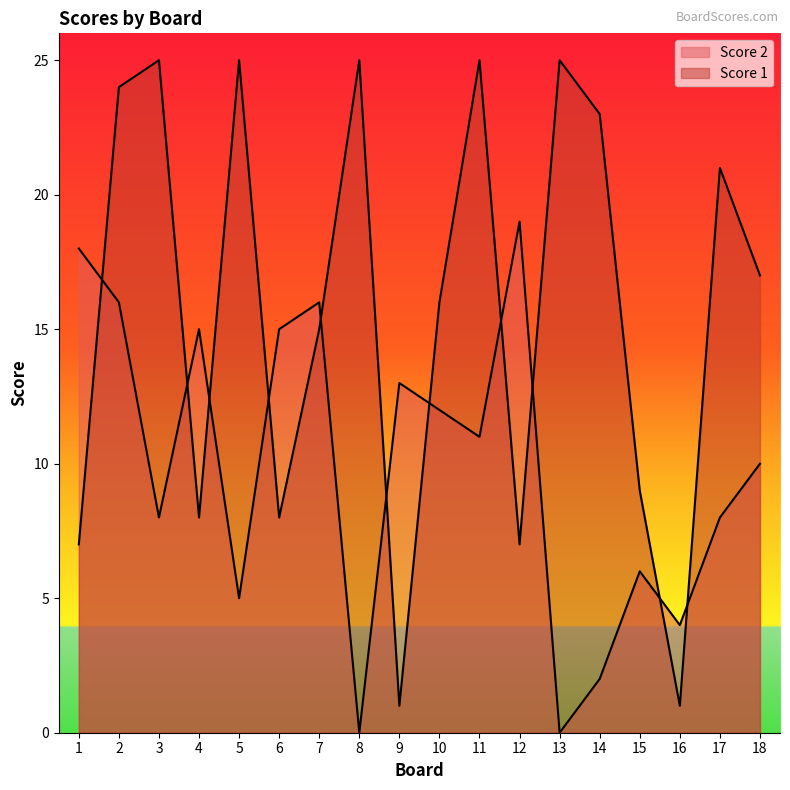

Reading left to right, list all the values displayed in this chart.

Score 2: 1=18	2=16	3=8	4=15	5=5	6=15	7=16	8=0	9=13	10=12	11=11	12=19	13=0	14=2	15=6	16=4	17=8	18=10
Score 1: 1=7	2=24	3=25	4=8	5=25	6=8	7=15	8=25	9=1	10=16	11=25	12=7	13=25	14=23	15=9	16=1	17=21	18=17